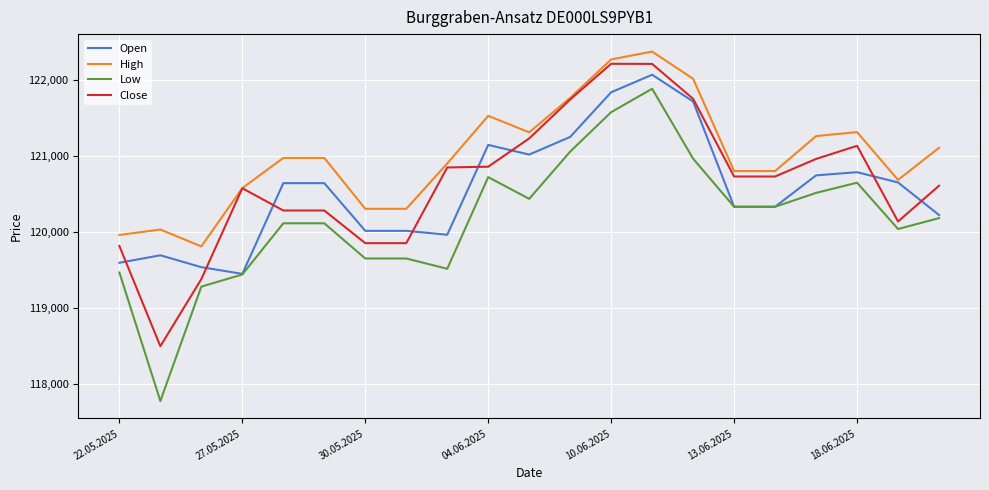

Which series has the largest range (max minus min)?

Low